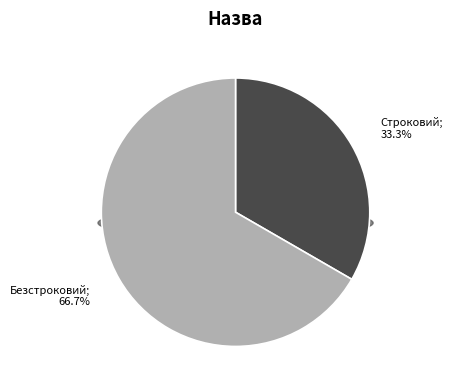

Which slice represents more than half of the pie?

Безстроковий